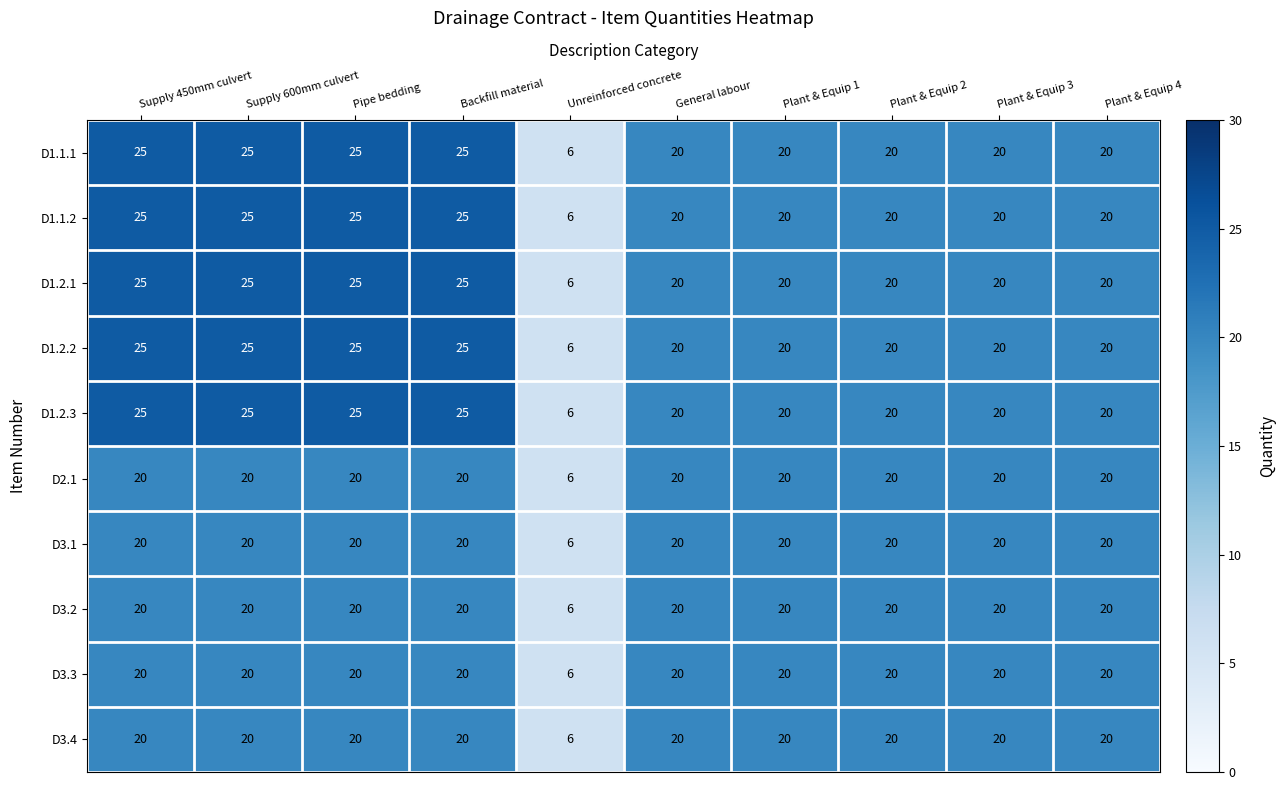

Is it true that D1.2.3 equals 20 at Plant & Equip 1?

True